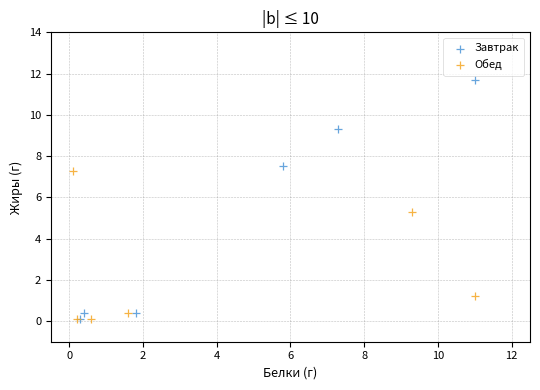

Which series reaches the maximum Y coordinate?

Завтрак